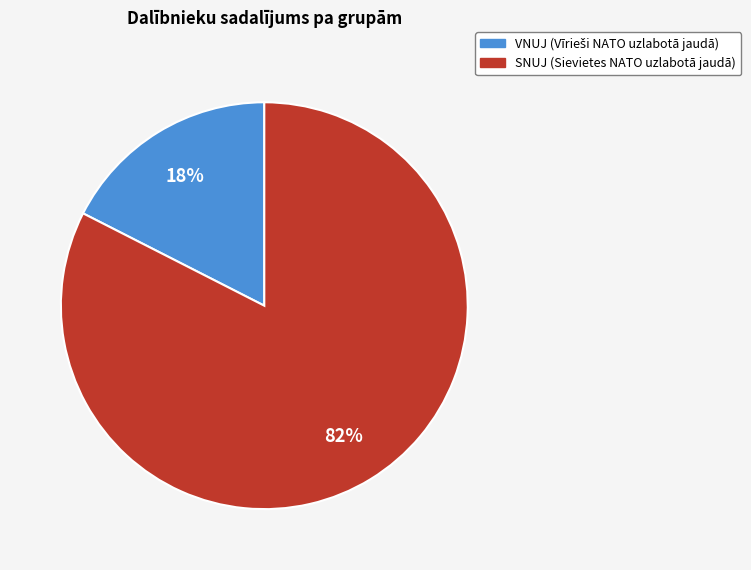

Is it true that VNUJ is 18% of the pie?

True